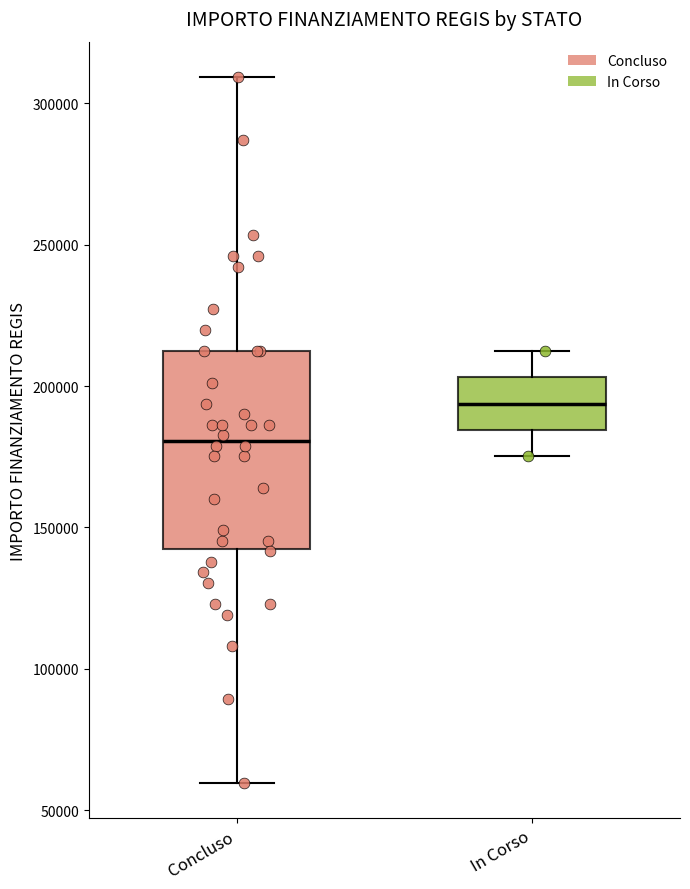

Reading left to right, transcribe this box plot: for each box, give where its median line is, the range the box spans, and where its two whiskers end, as read against the y-axis. The values are not printed on the chart, so give them approximately, as read against the axis.

Concluso: median 180000, box 145000 to 210000, whiskers 60000 to 310000
In Corso: median 195000, box 185000 to 205000, whiskers 175000 to 210000